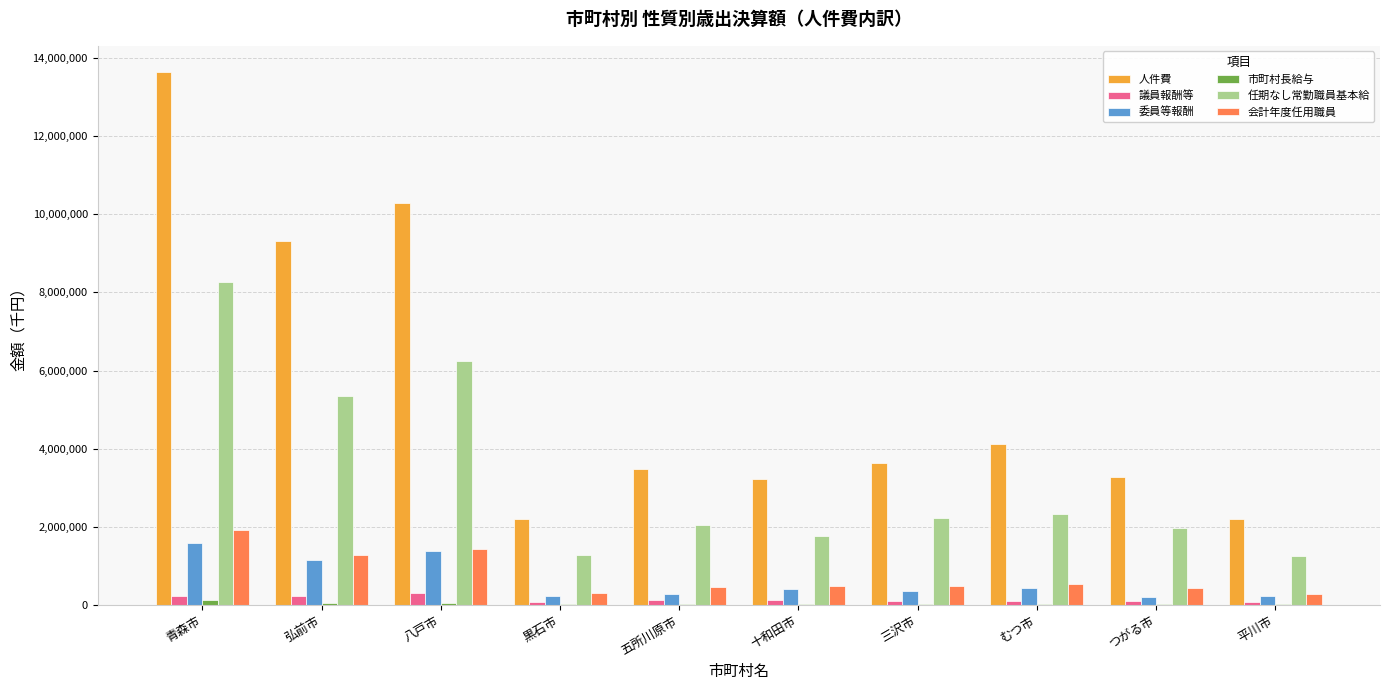

Where does the 会計年度任用職員 series first go above 503832?

青森市